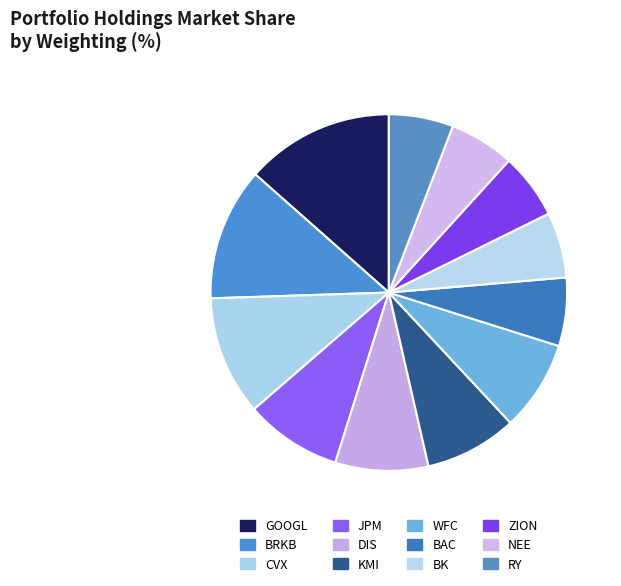

To the nearest percent, what is the average slice percentage?

8%